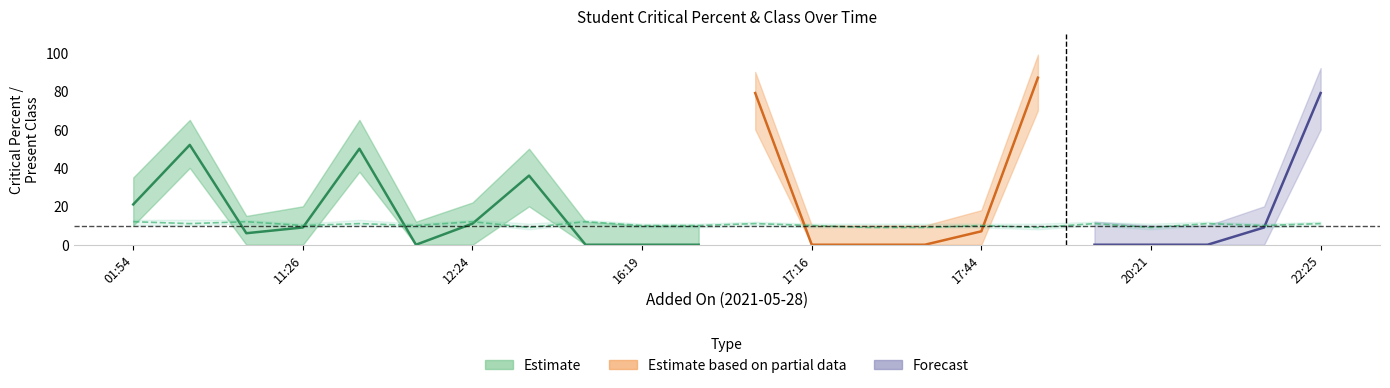

Does the chart have visible grid lines?

No